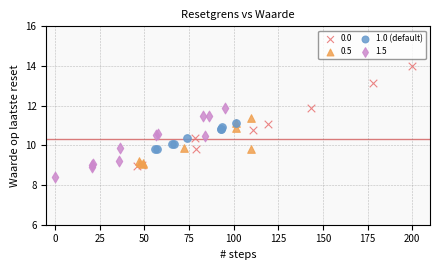

Which series contains the lowest Y value?

1.5